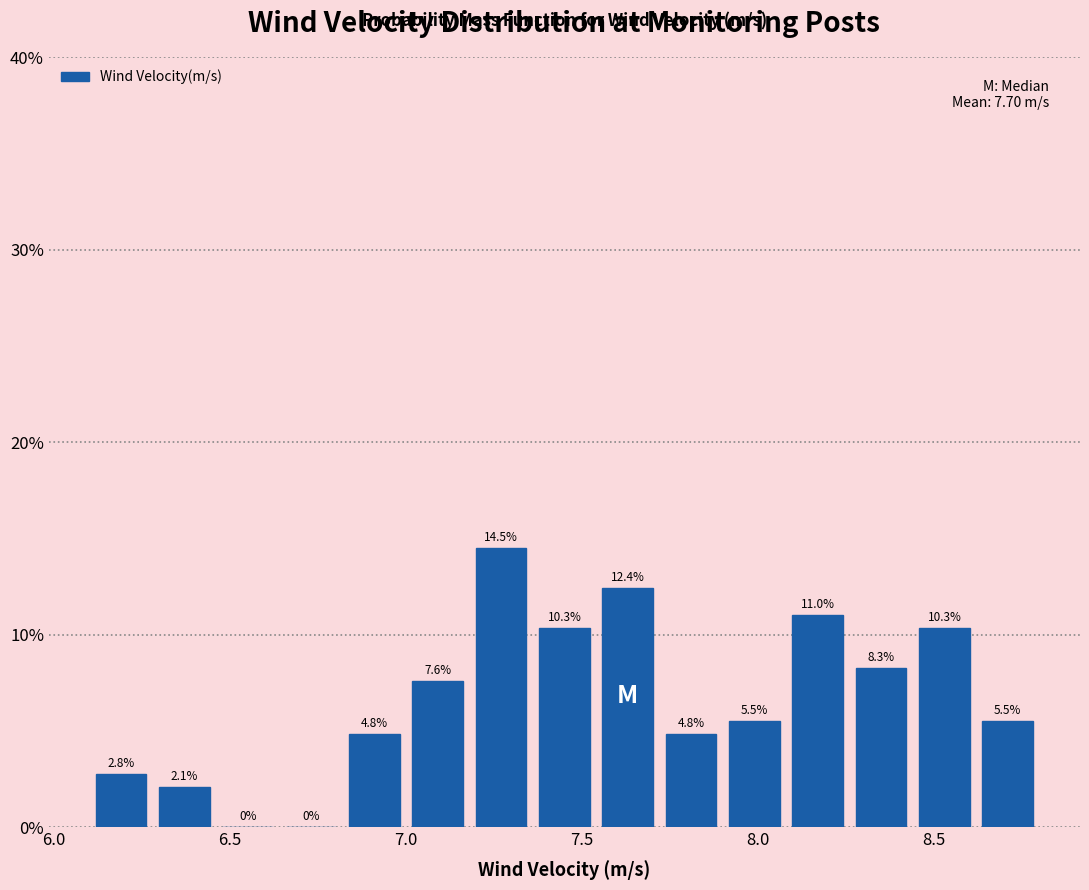

Around what value on the x-axis is the tallest bar? Give the approximate position of its centre, as read against the axis.

7.25